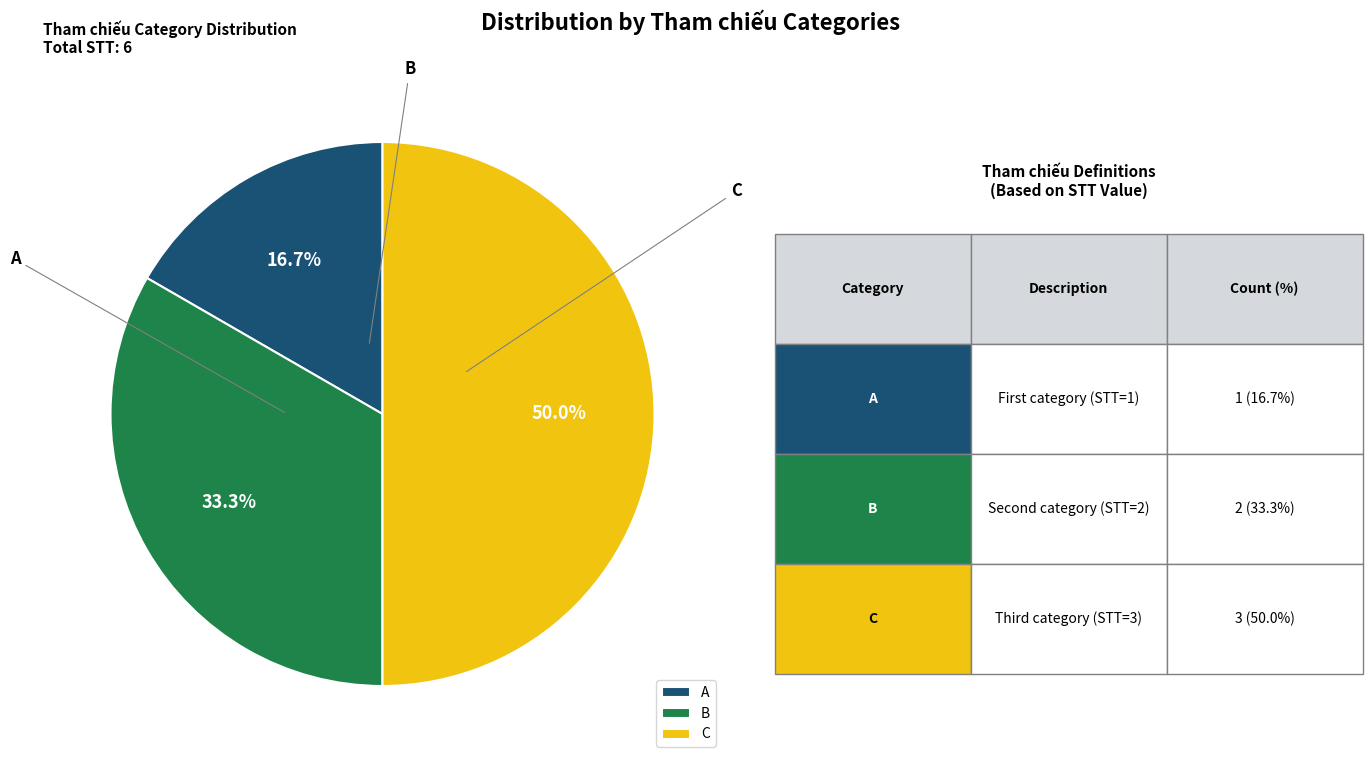

What is the change in value from A to C?

+2